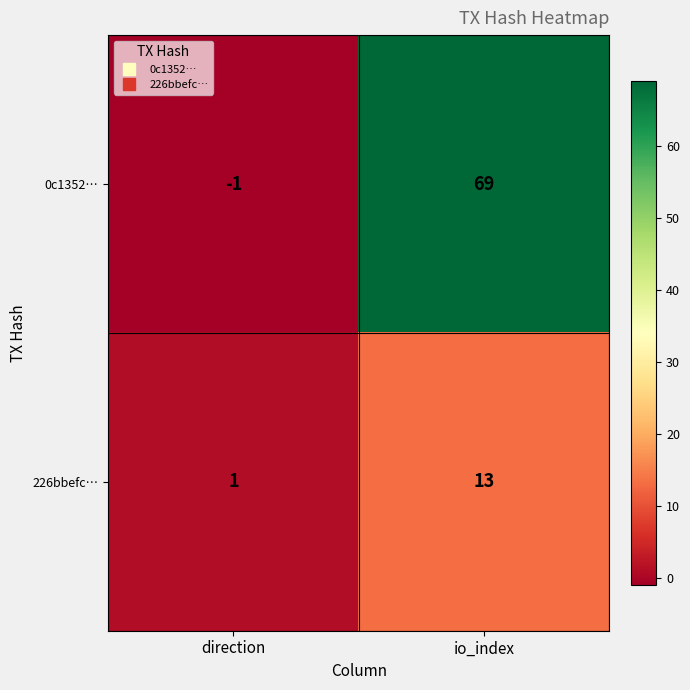

How many distinct data groups are displayed?

2